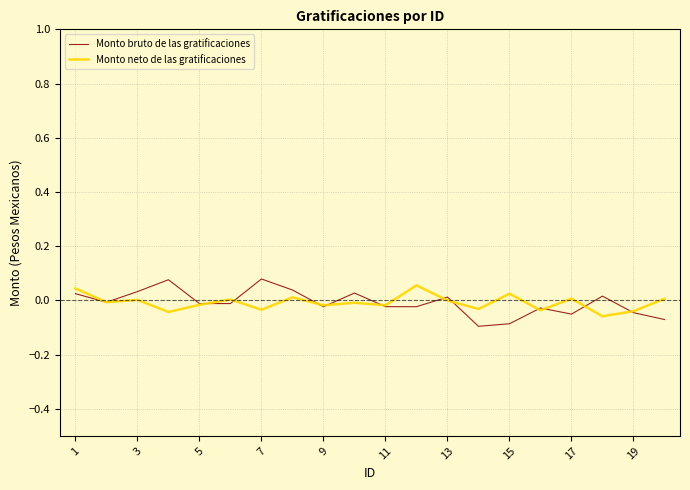

What are all the series names shown in the legend?

Monto bruto de las gratificaciones, Monto neto de las gratificaciones